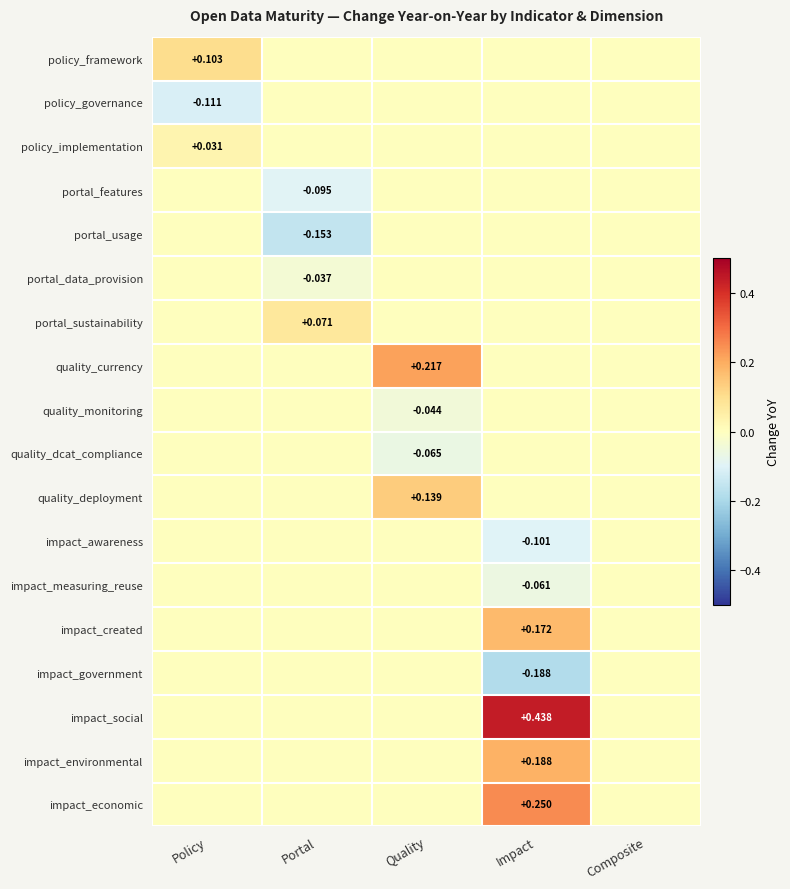

Rank the series at Quality from lowest to highest value.

quality_dcat_compliance, quality_monitoring, policy_framework, policy_governance, policy_implementation, portal_features, portal_usage, portal_data_provision, portal_sustainability, impact_awareness, impact_measuring_reuse, impact_created, impact_government, impact_social, impact_environmental, impact_economic, quality_deployment, quality_currency